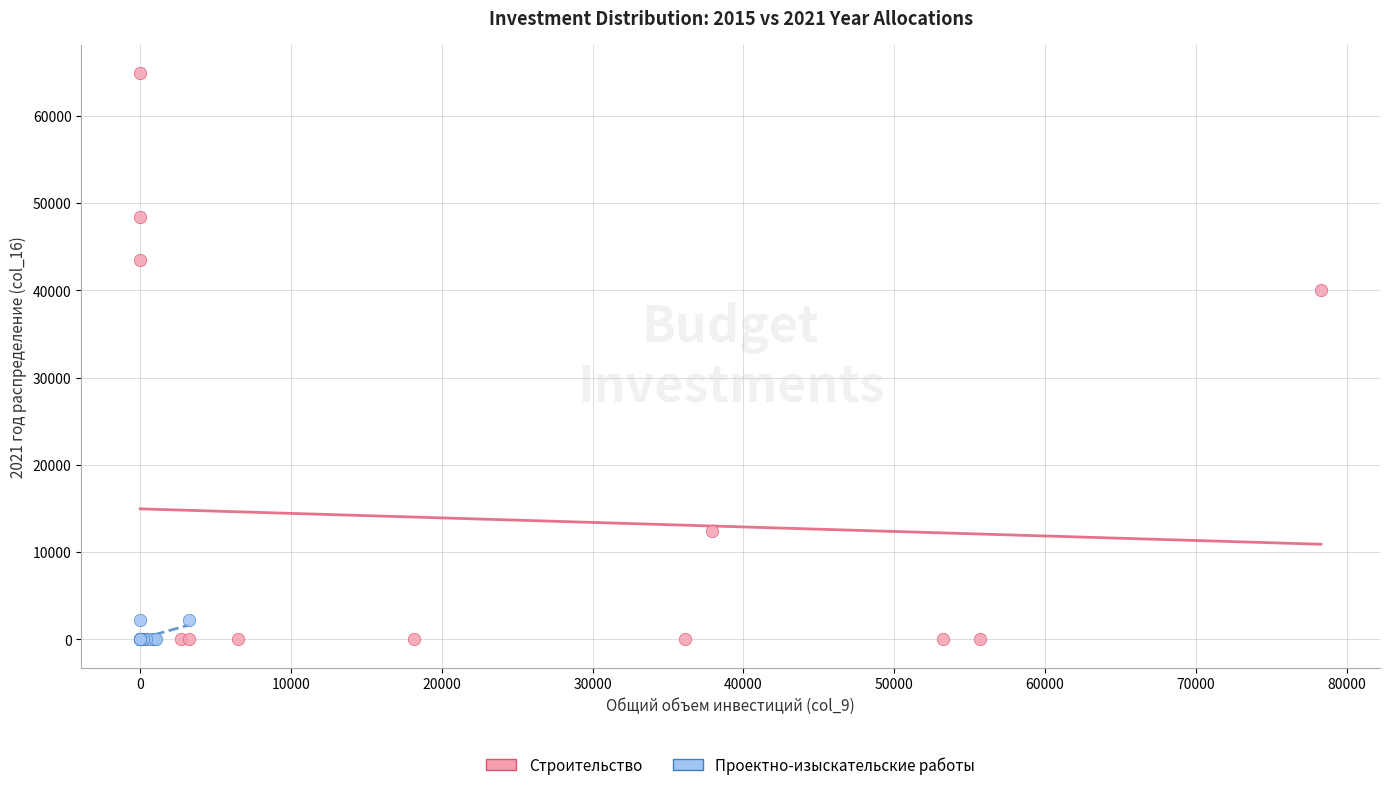

Which series has the largest Y range (max minus min)?

Строительство